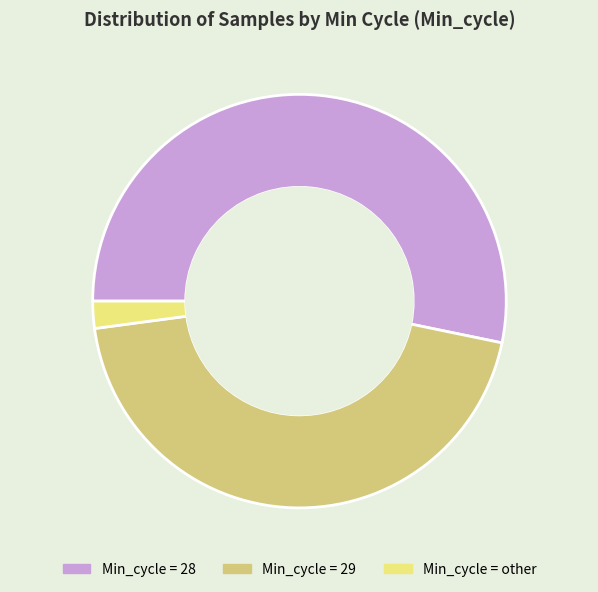

How many slices are in this pie chart?

3